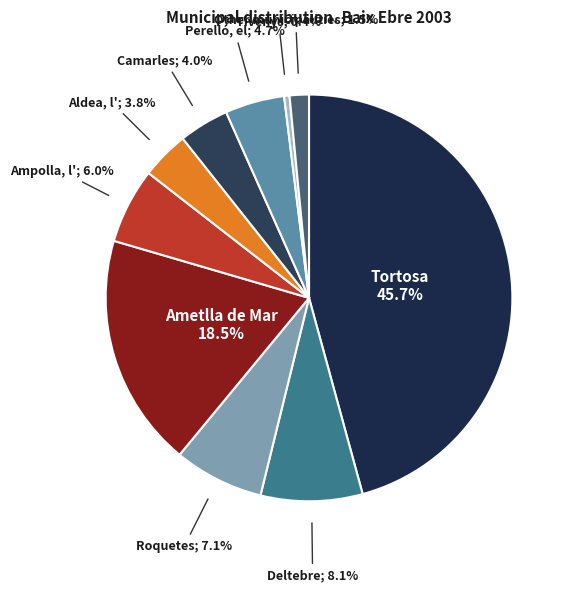

Rank the categories by value from lowest to highest.

Tivenys, Other municipalities, Aldea, l', Camarles, Perelló, el, Ampolla, l', Roquetes, Deltebre, Ametlla de Mar, Tortosa